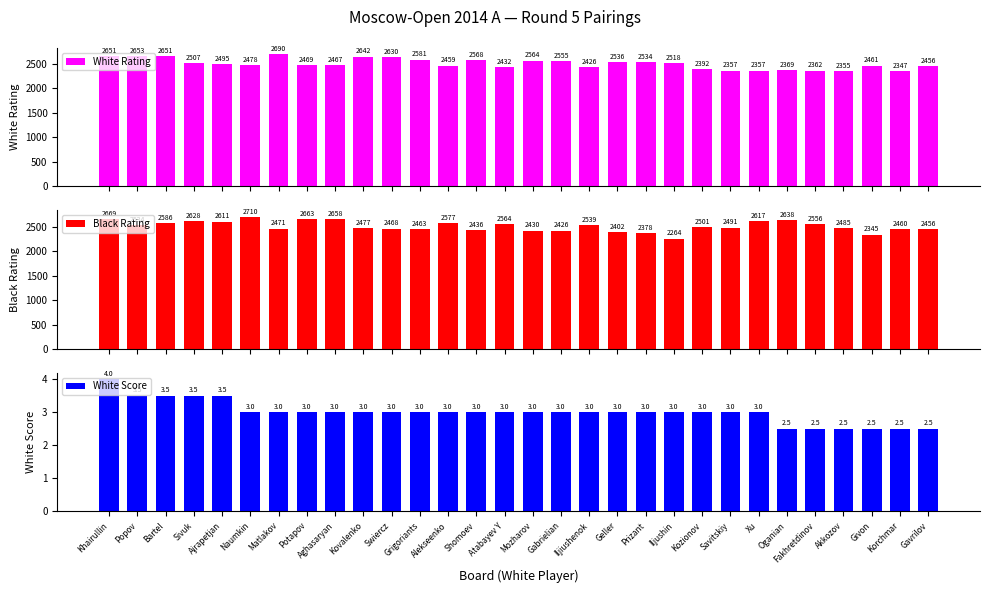

What position from the left is Kozionov?

22